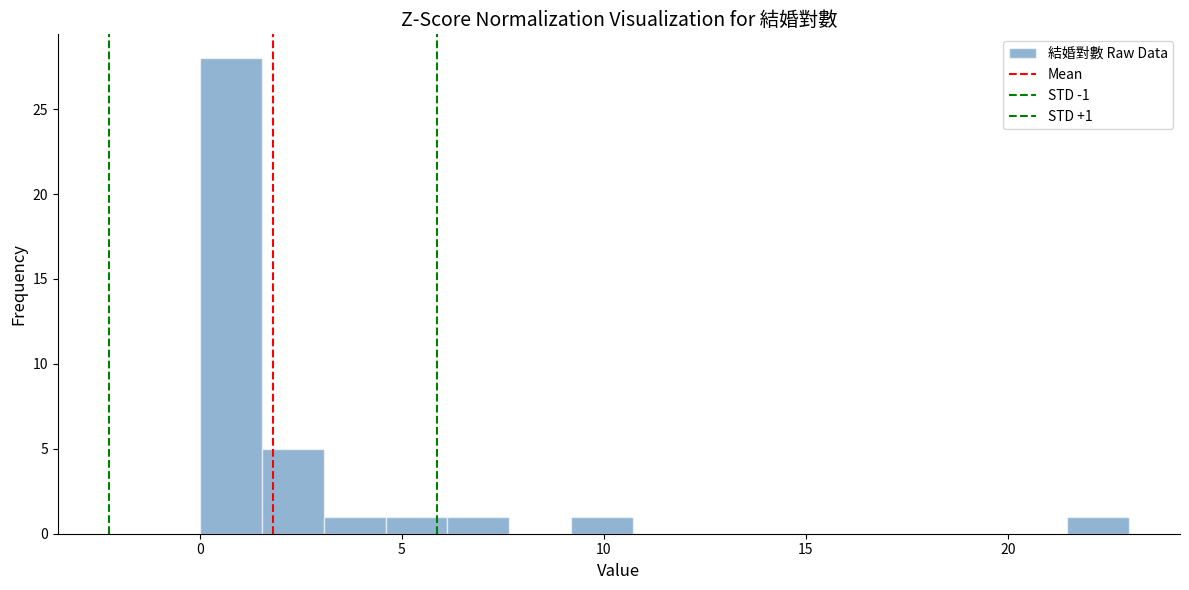

Read against the x-axis, roughly where is the centre of the tallest bar?

1.0